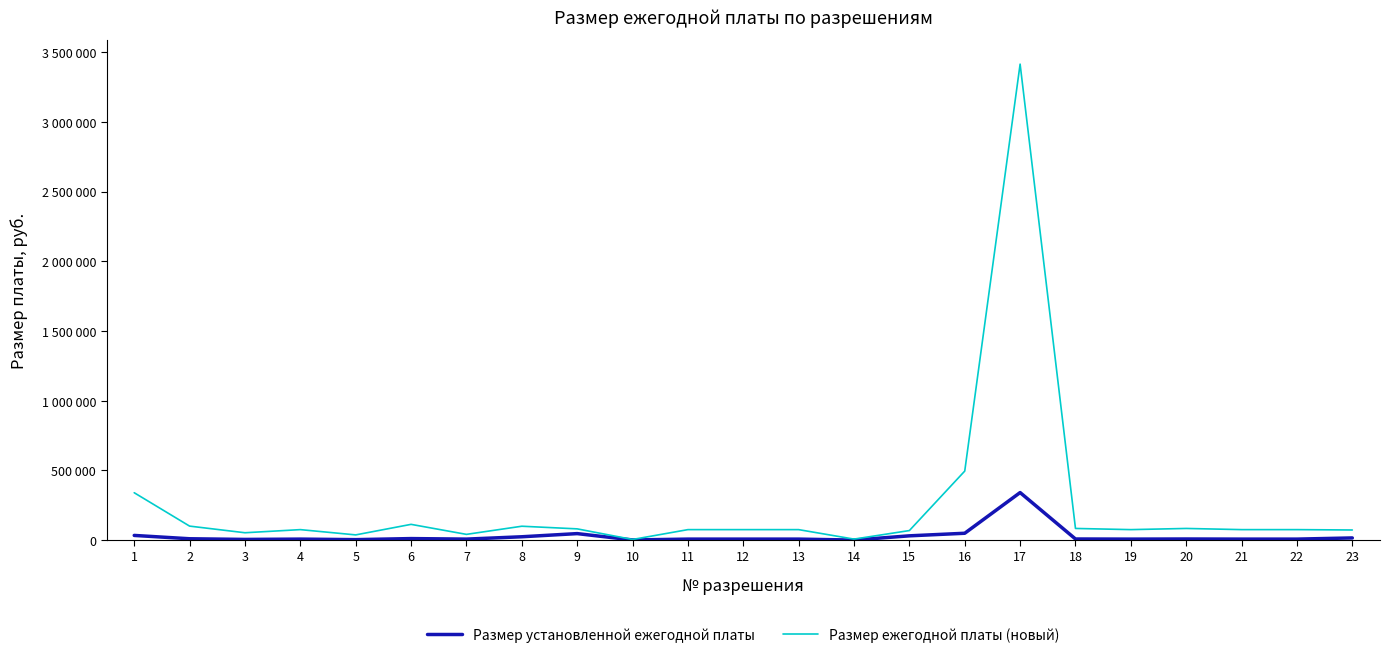

Is this an area chart (filled region under the line)?

No